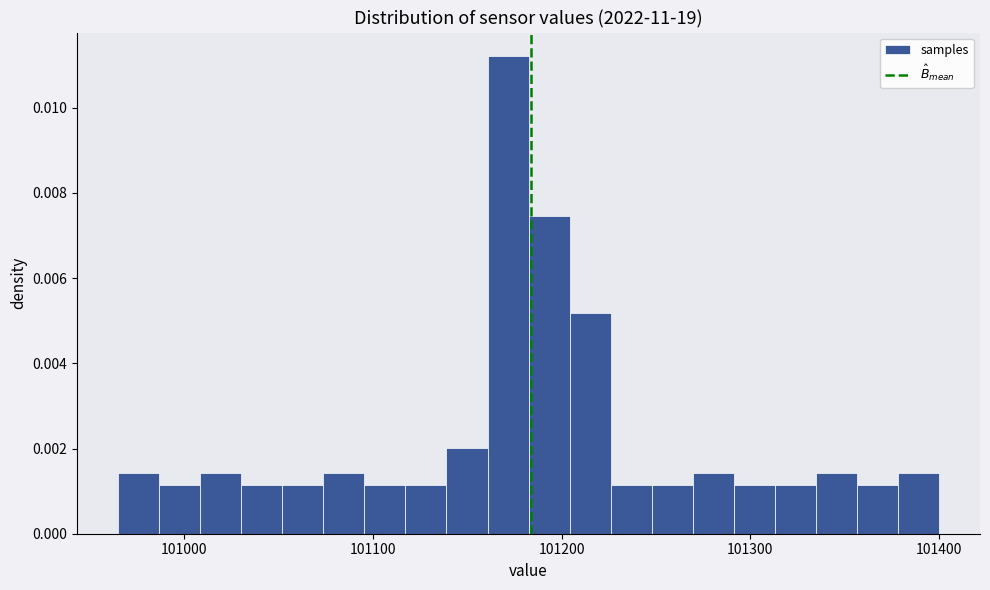

Read against the x-axis, roughly where is the centre of the tallest bar?

101170